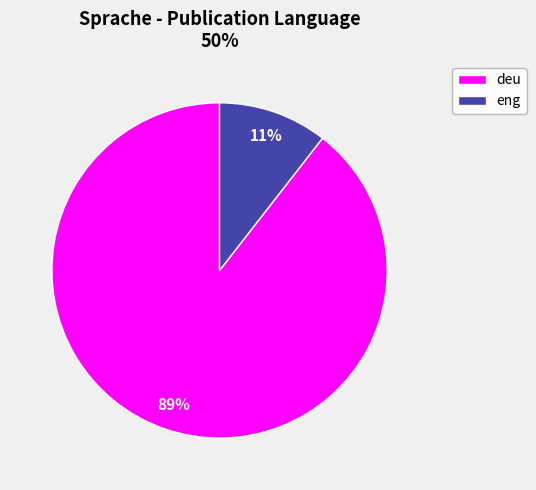

To the nearest percent, what is the average slice percentage?

50%